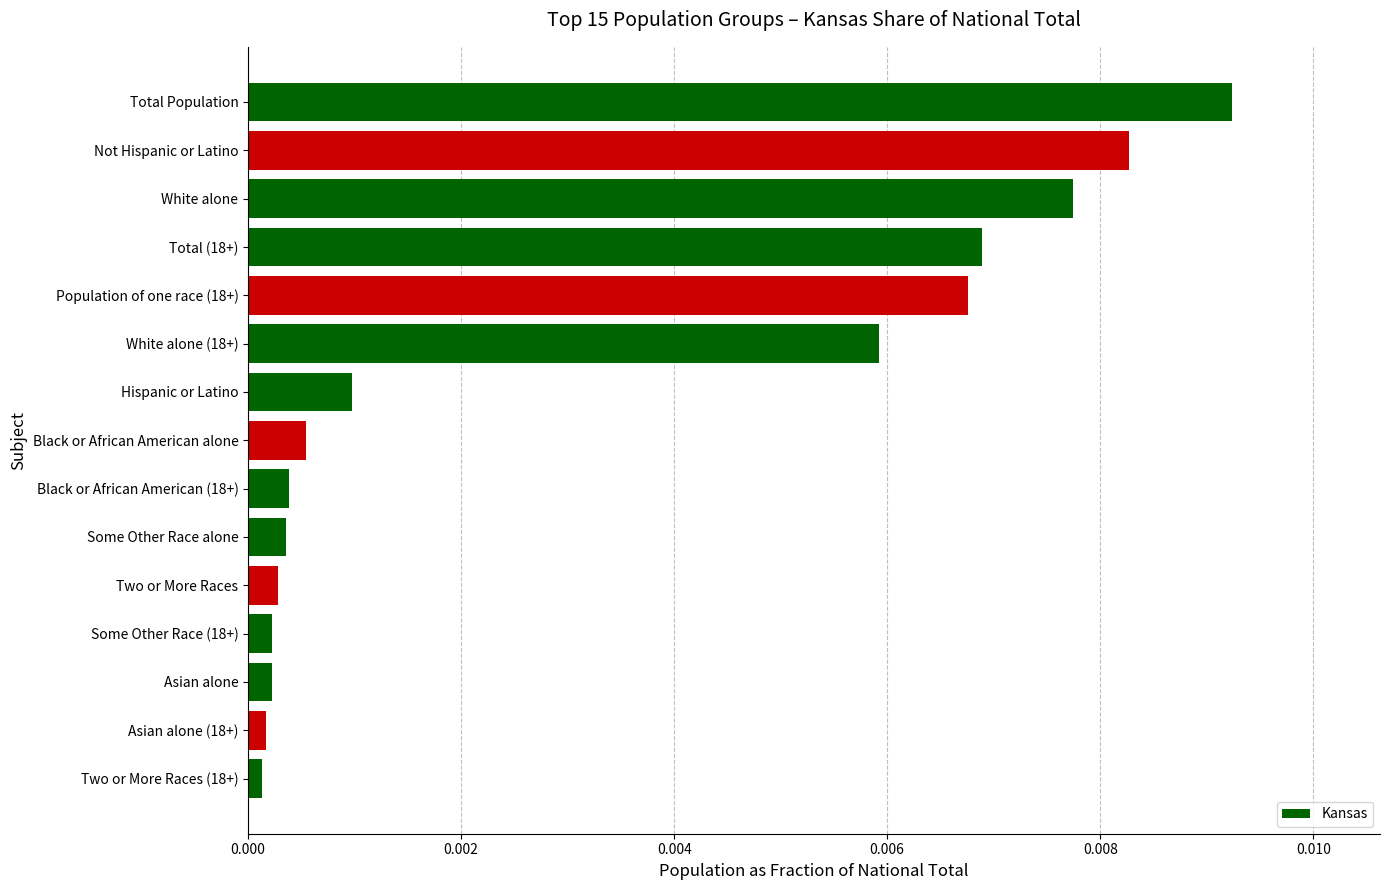

What is the label of the 1st bar from the bottom?

Two or More Races (18+)